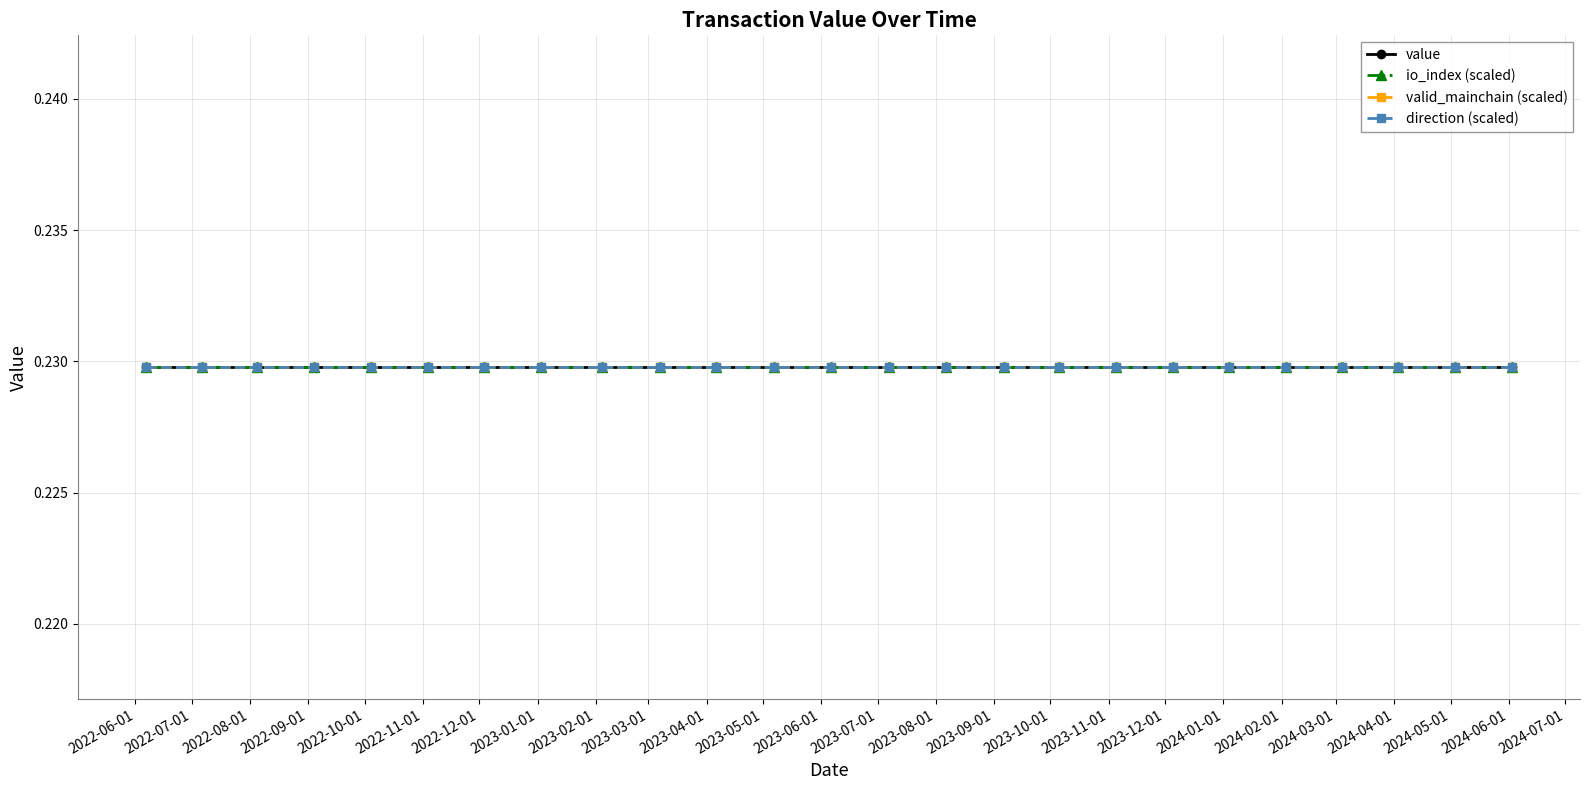

Which series has the largest total across all categories?

io_index